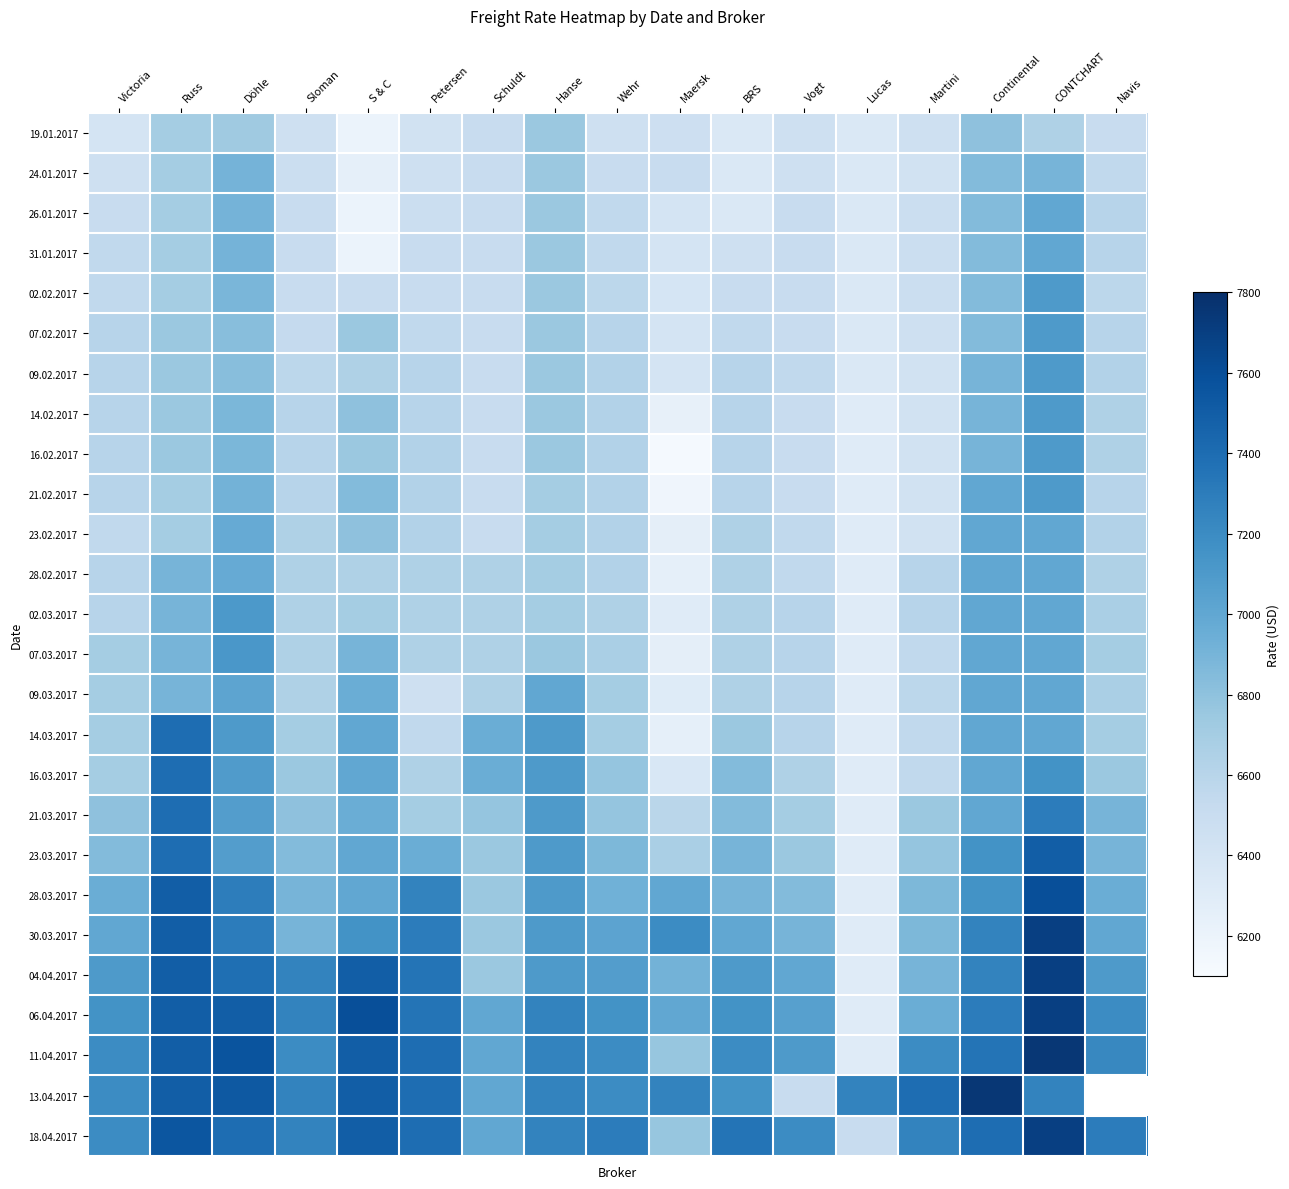

Between Martini and Navis, which is larger?

Navis